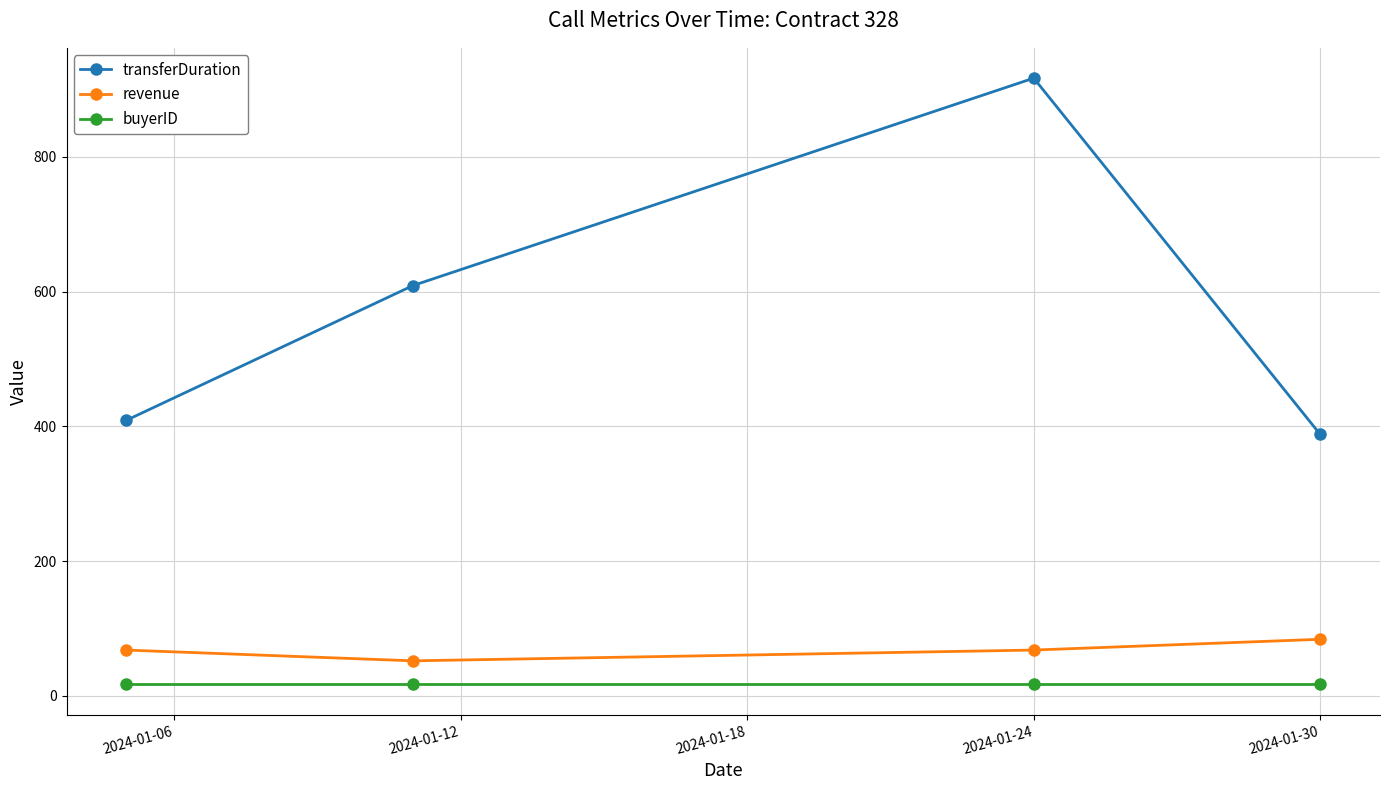

At how many categories does at least one series exceed 202?

4